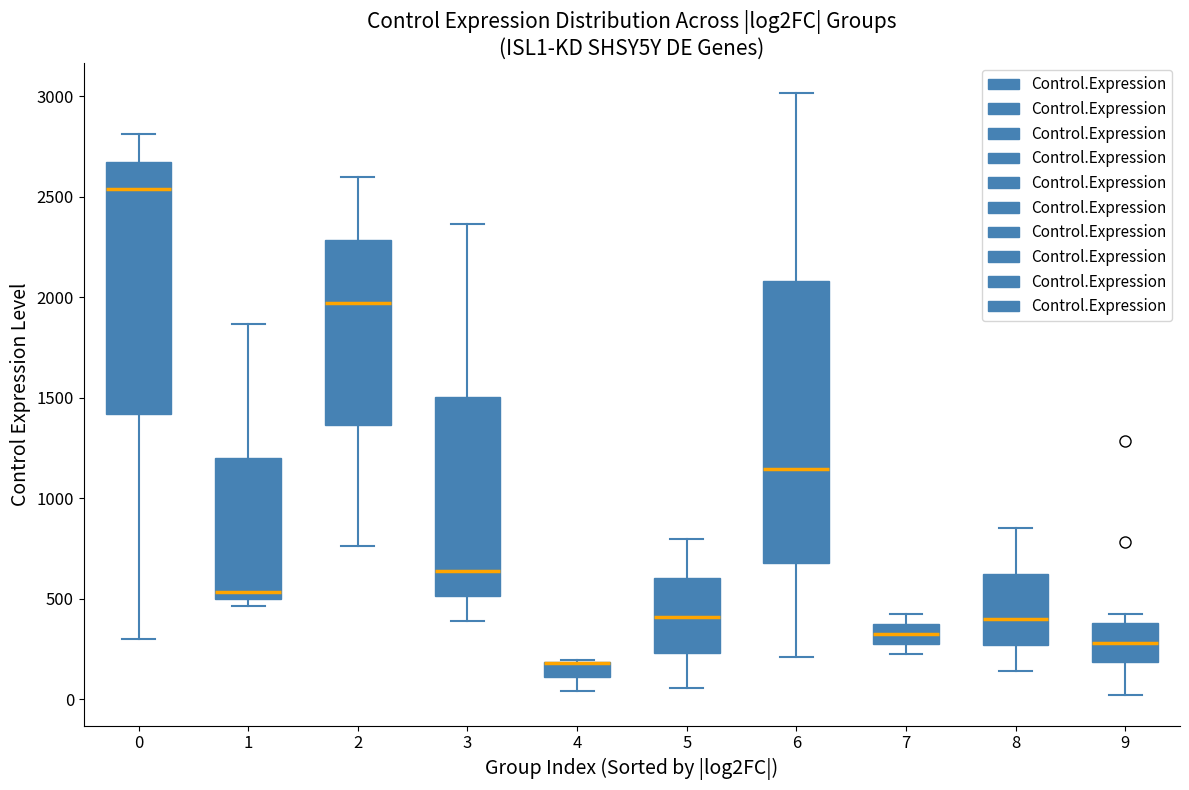

Where is the lower edge of the box at x = 2 on the y-axis? The values are not printed on the chart, so give them approximately, as read against the axis.

1350